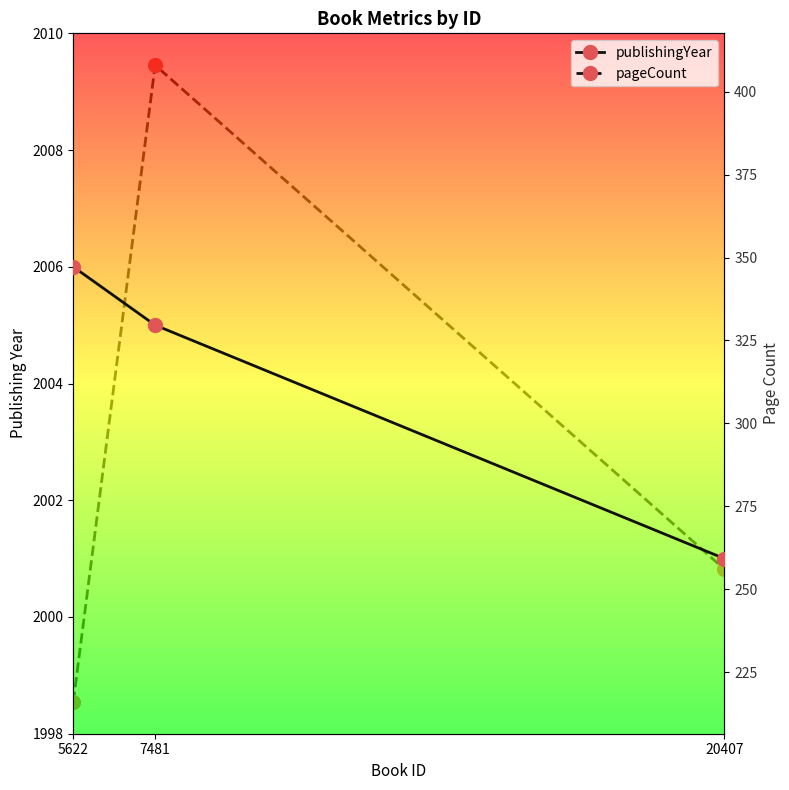

What is the sum of all publishingYear values?

6012